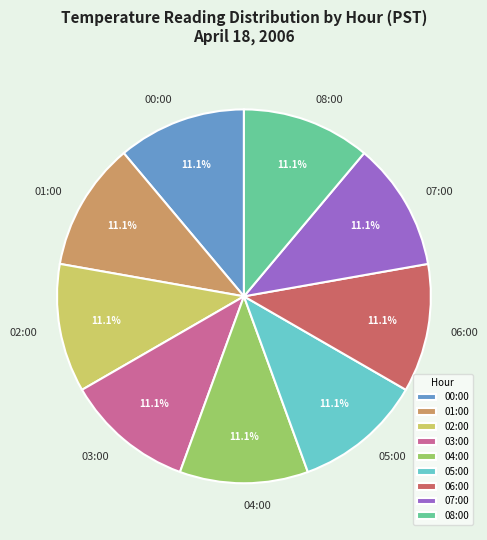

Is the sum of 07:00 and 04:00 greater than half?

No